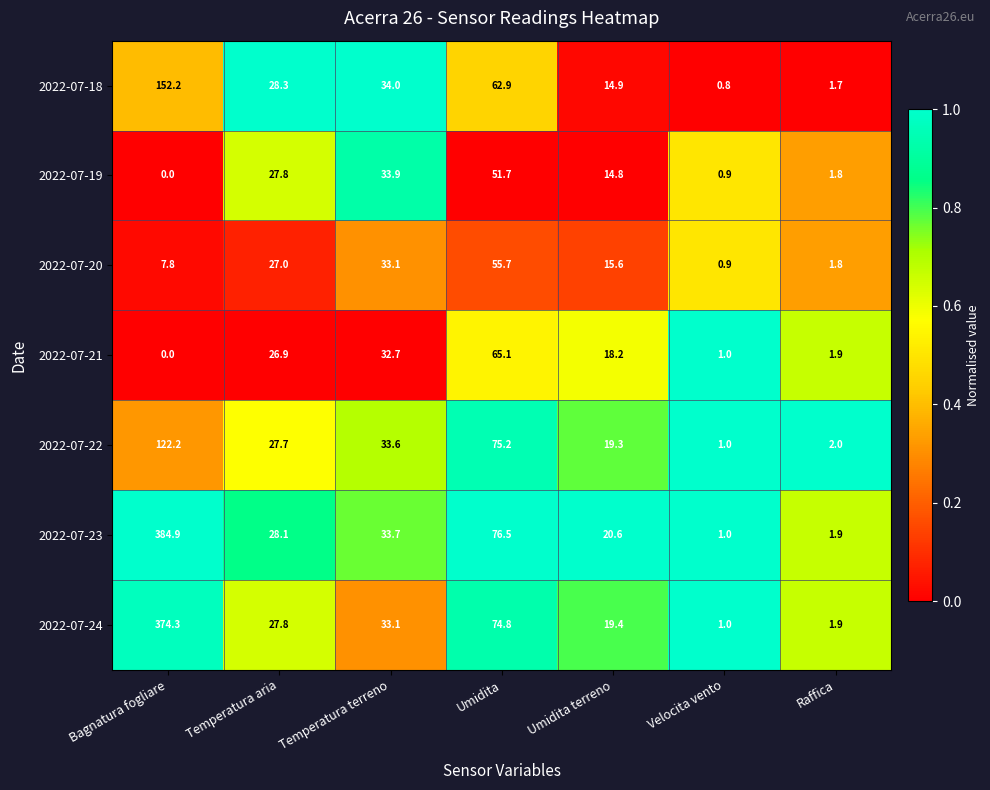

List the series in order of their peak value, highest first.

2022-07-23, 2022-07-24, 2022-07-18, 2022-07-22, 2022-07-21, 2022-07-20, 2022-07-19